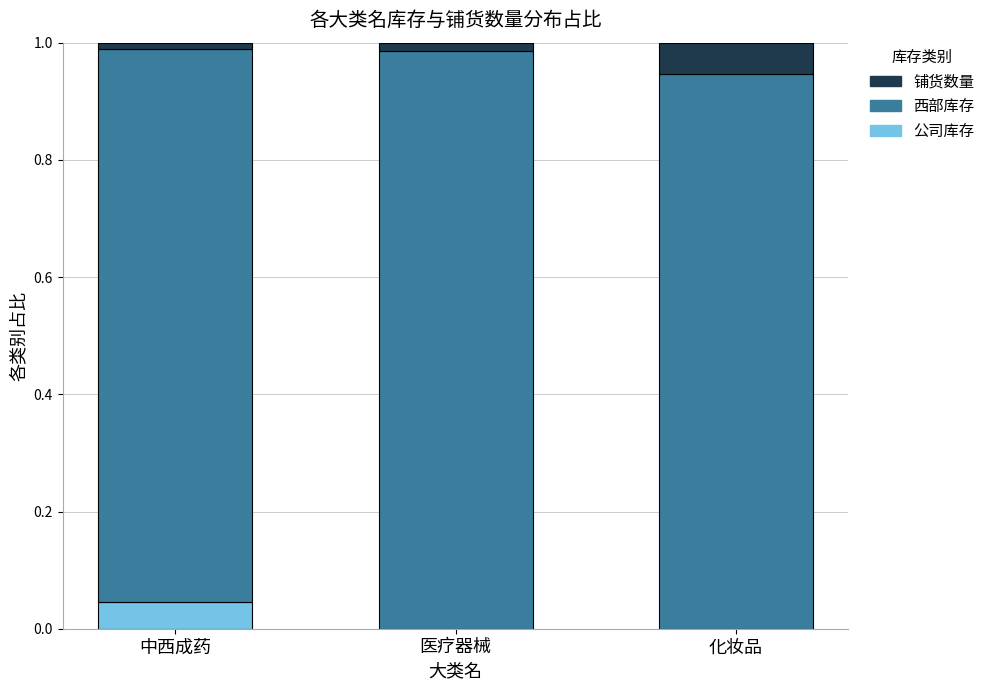

Is it true that 公司库存 equals 0.0 at 中西成药?

True